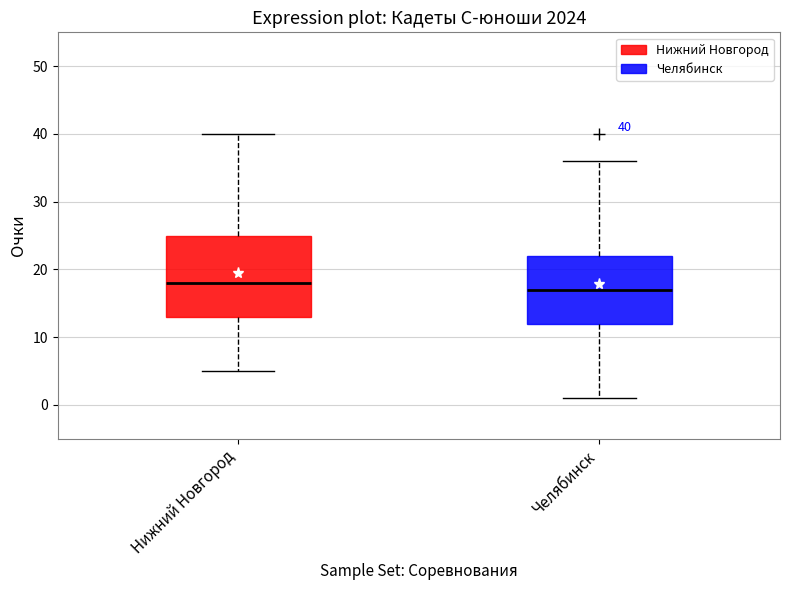

Which box has the highest median line?

Нижний Новгород